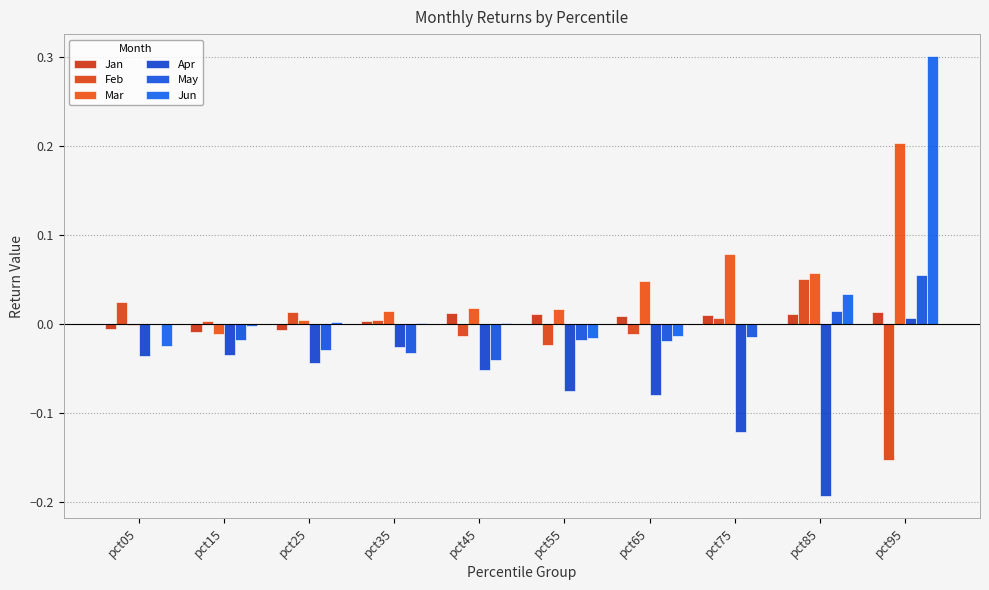

How many data points does each series have?

10